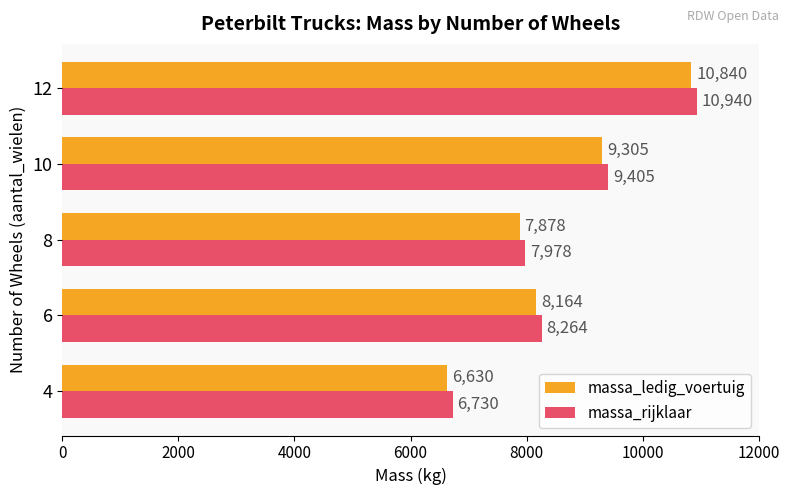

The value of massa_ledig_voertuig at 4 is 11001. True or false?

False